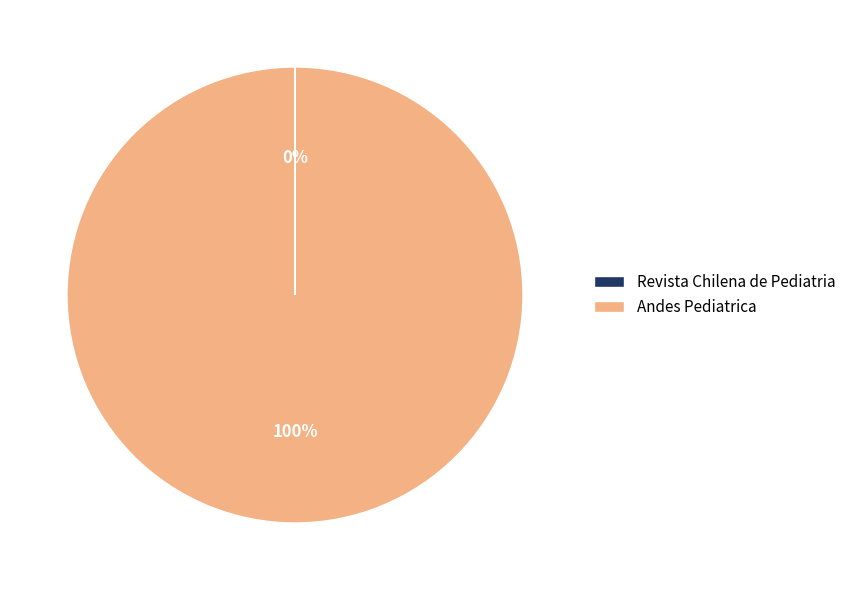

To the nearest percent, what is the difference between the largest and smallest slice percentages?

100%